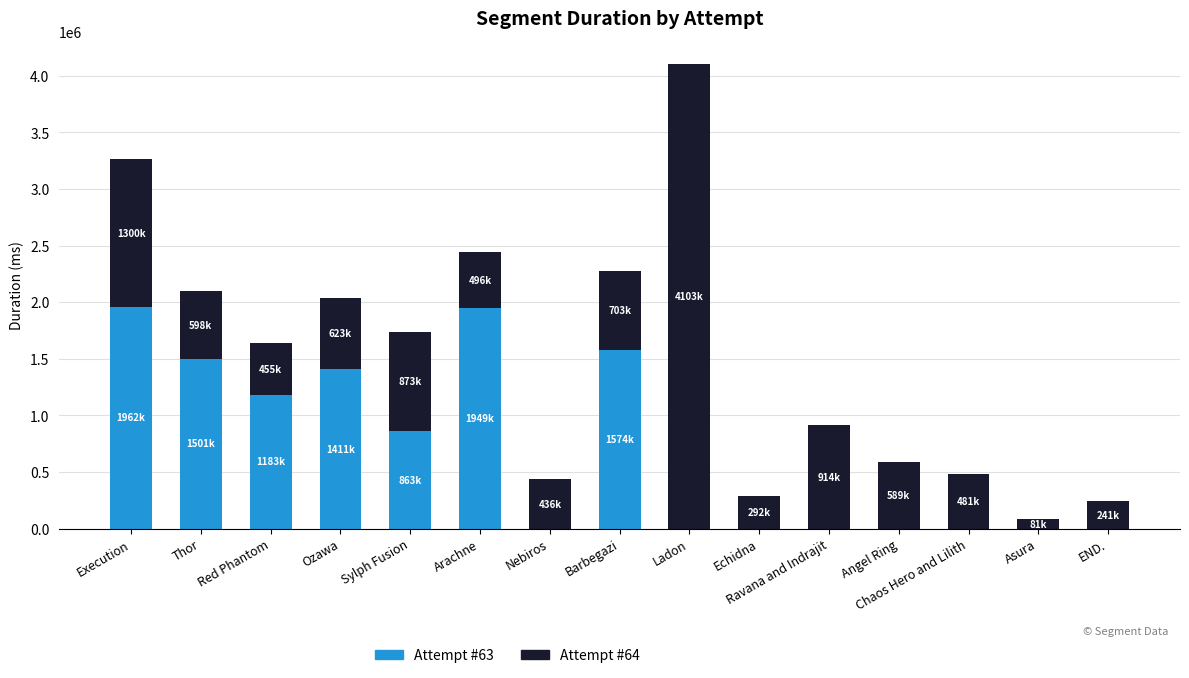

At which category is the sum across all series the highest?

Ladon